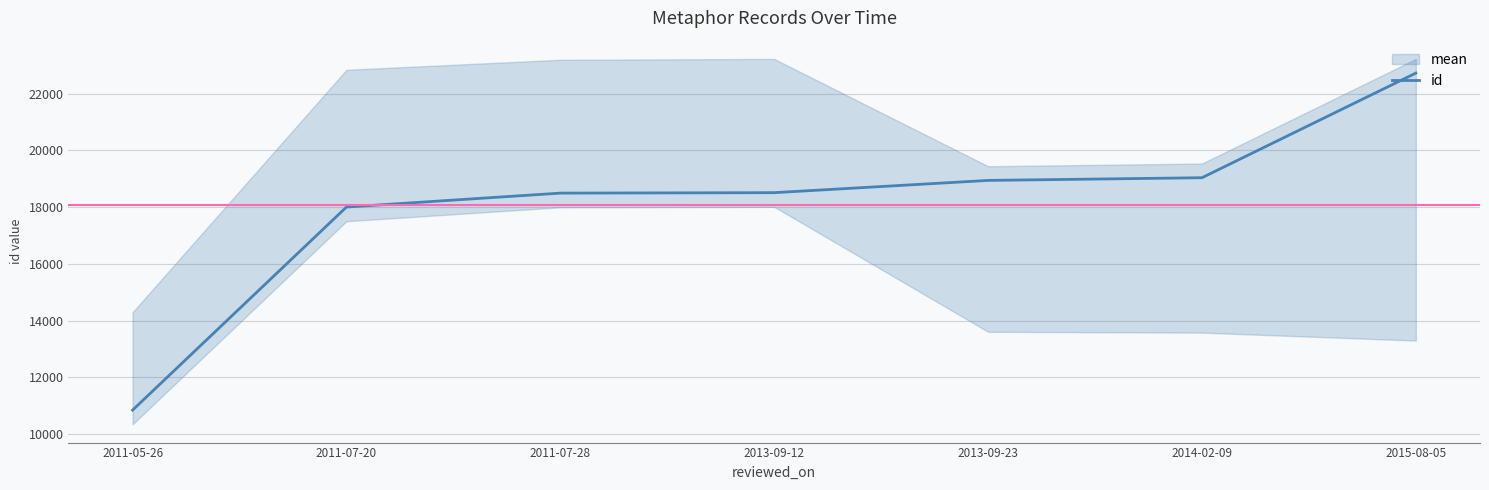

Reading left to right, transcribe all the data shown in this chart.

2011-05-26=10846	2011-07-20=18006	2011-07-28=18497	2013-09-12=18513	2013-09-23=18945	2014-02-09=19040	2015-08-05=22728